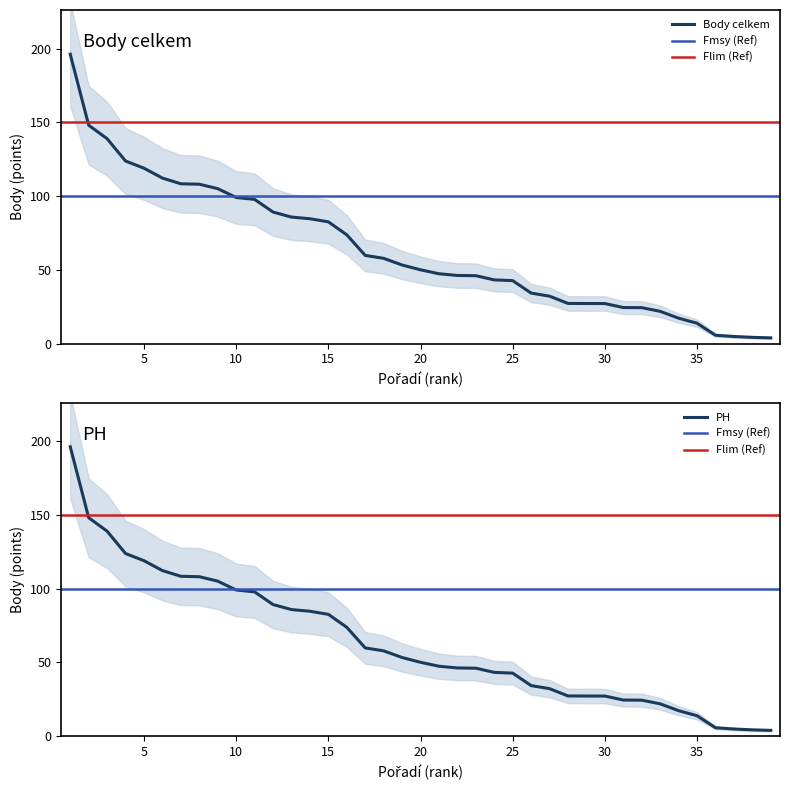

List the series in order of their peak value, lowest first.

Body celkem, PH